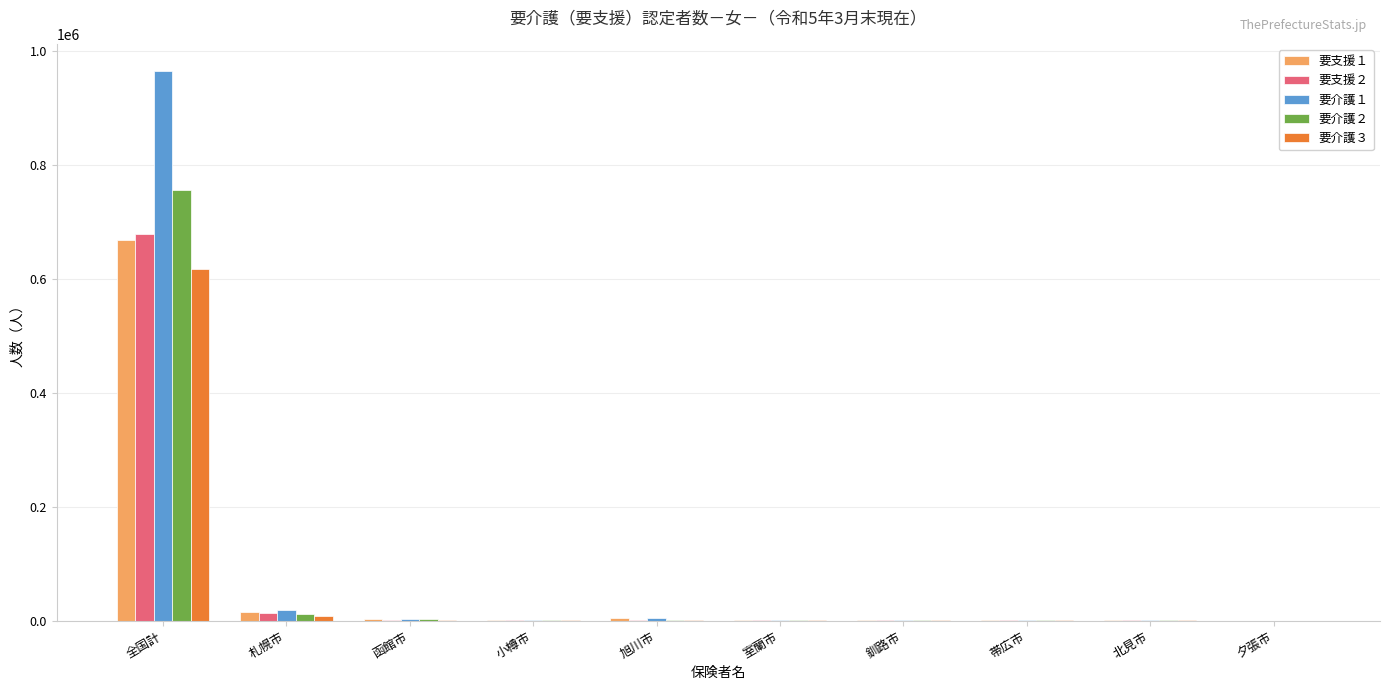

What value does the 要介護３ series have at 室蘭市, to the nearest 50?

400